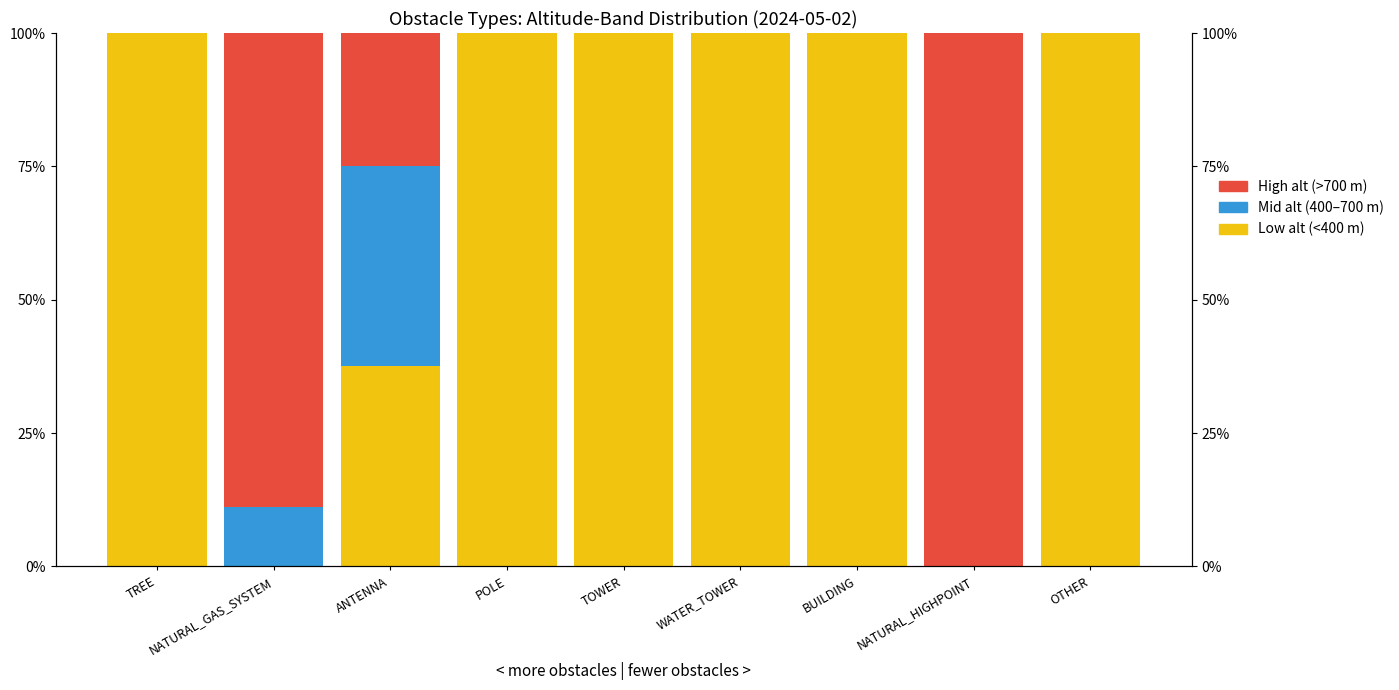

What is the value of the Mid alt (400–700 m) bar at the 2nd from the left?

11.1